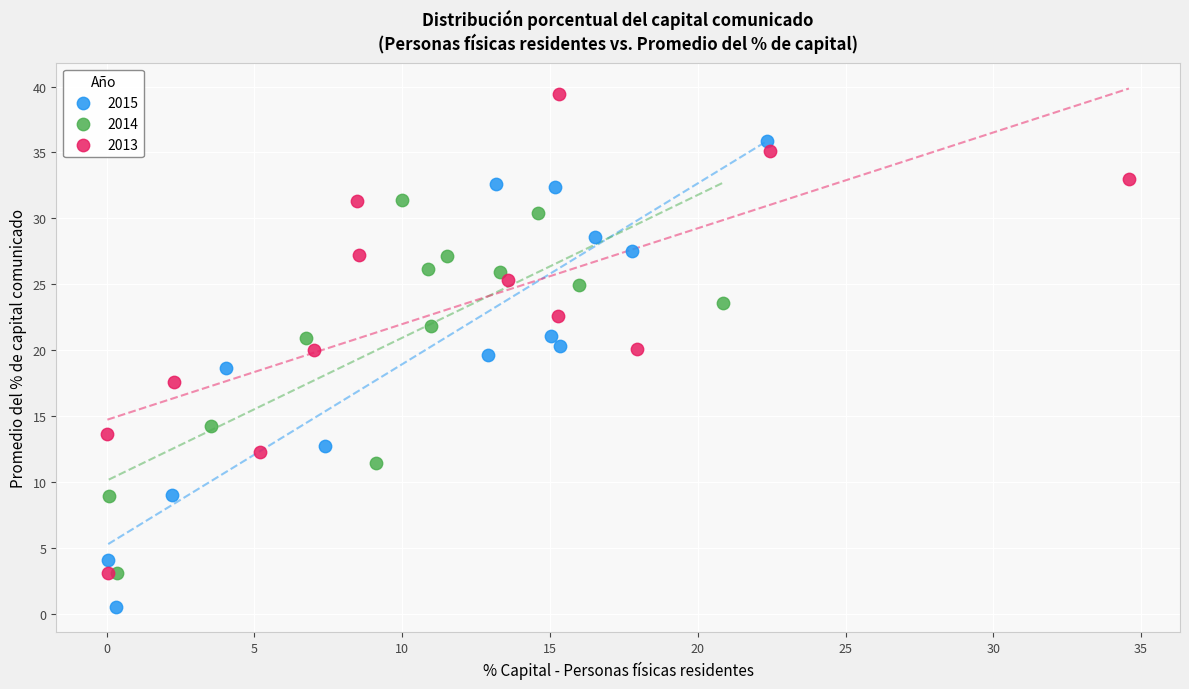

What are all the series names shown in the legend?

2015, 2014, 2013